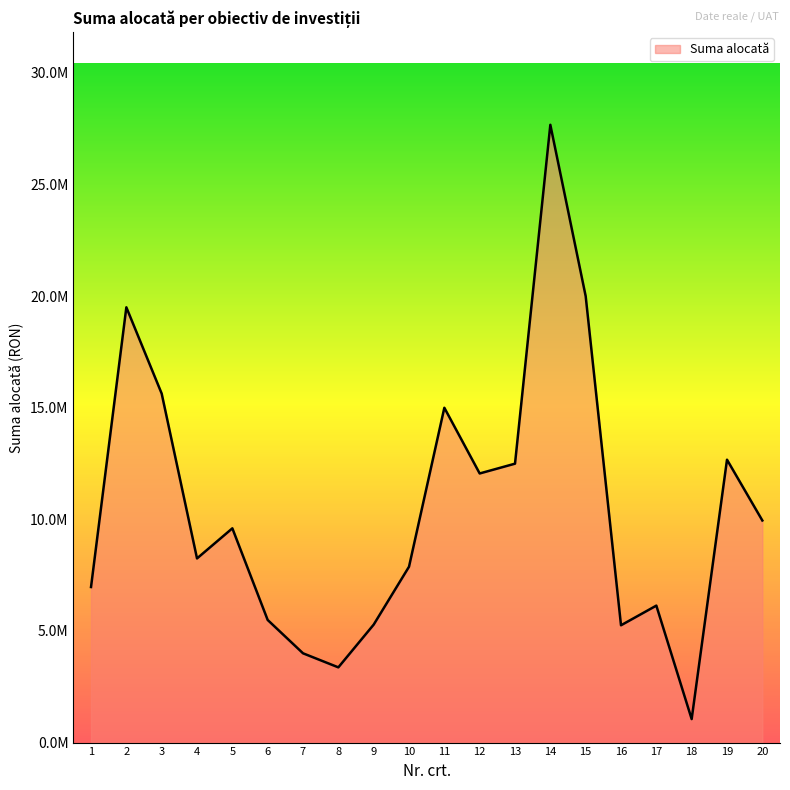

What is the change in value from 3 to 9?

-10349886.1